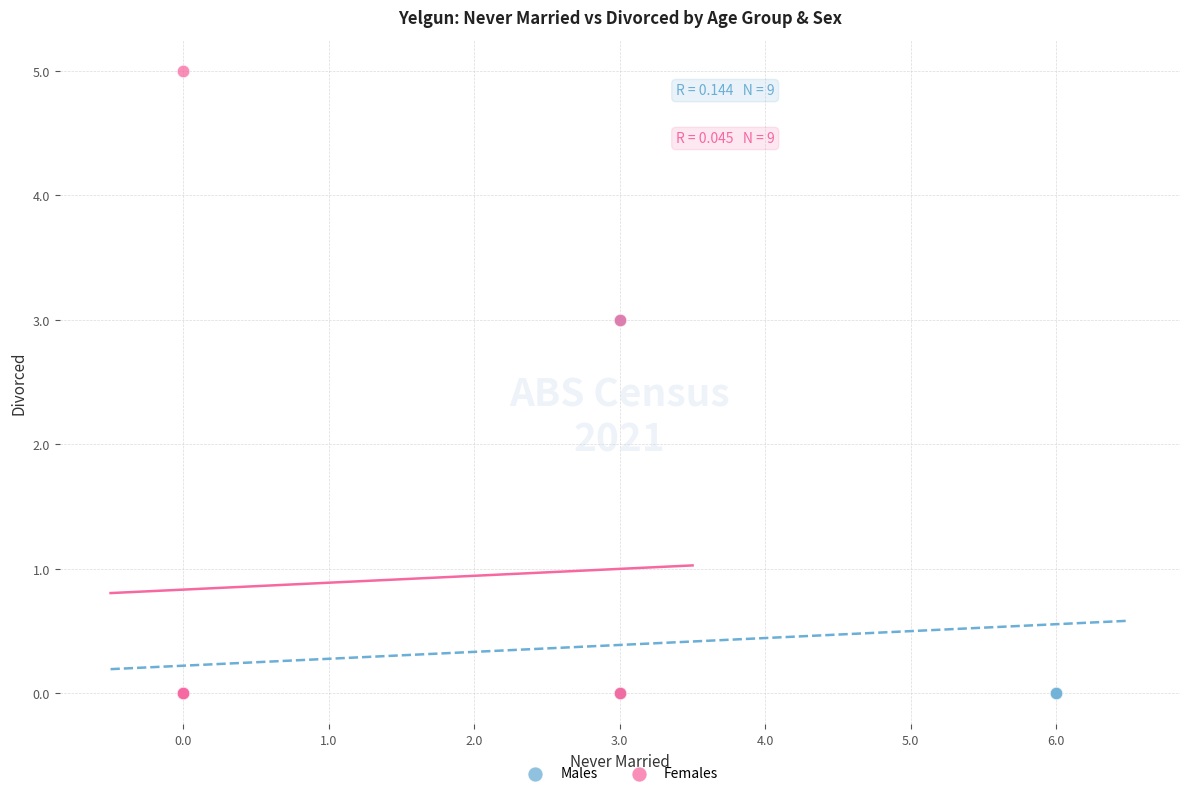

What are all the series names shown in the legend?

Males, Females